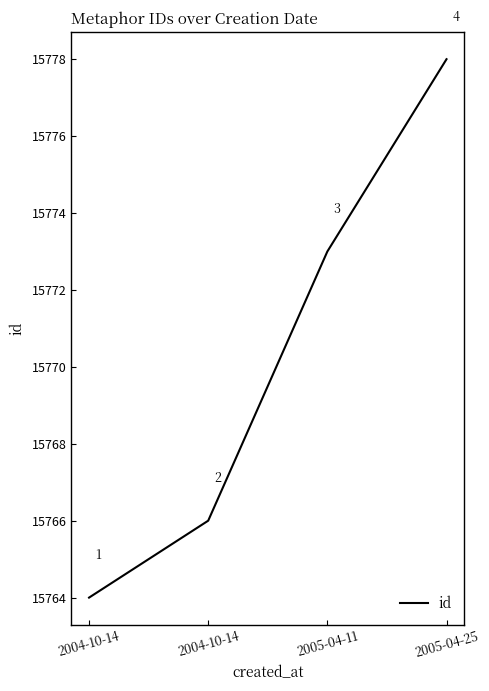

What is the difference between the second highest and minimum values?

9